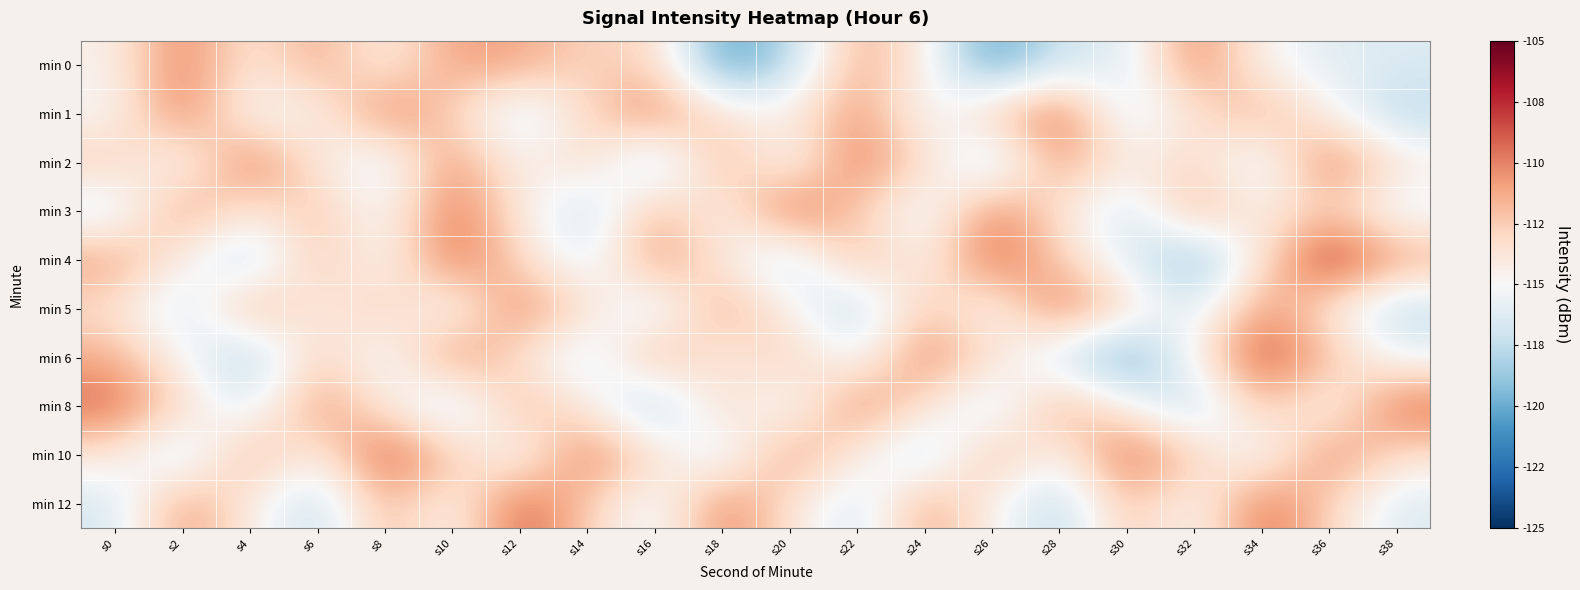

Reading left to right, list all the values displayed in this chart.

min 0: s0=-114.6	s2=-109.7	s4=-114.1	s6=-111.0	s8=-114.5	s10=-110.9	s12=-111.0	s14=-112.9	s16=-112.6	s18=-120.8	s20=-118.1	s22=-111.1	s24=-114.2	s26=-120.8	s28=-116.8	s30=-116.4	s32=-109.9	s34=-114.7	s36=-116.2	s38=-116.4
min 1: s0=-115.1	s2=-109.5	s4=-115.3	s6=-114.7	s8=-109.7	s10=-112.7	s12=-117.0	s14=-113.0	s16=-109.7	s18=-113.6	s20=-114.4	s22=-110.2	s24=-115.7	s26=-112.3	s28=-108.9	s30=-116.8	s32=-113.5	s34=-111.2	s36=-114.6	s38=-117.9
min 2: s0=-112.3	s2=-115.7	s4=-109.2	s6=-113.9	s8=-116.6	s10=-110.2	s12=-114.9	s14=-112.7	s16=-118.3	s18=-111.0	s20=-115.8	s22=-109.5	s24=-113.1	s26=-117.9	s28=-110.6	s30=-114.2	s32=-112.9	s34=-116.6	s36=-109.2	s38=-113.9
min 3: s0=-116.8	s2=-110.5	s4=-114.1	s6=-111.9	s8=-115.6	s10=-109.2	s12=-113.9	s14=-117.7	s16=-111.3	s18=-115.0	s20=-108.8	s22=-112.5	s24=-116.1	s26=-109.9	s28=-113.6	s30=-117.2	s32=-110.9	s34=-114.7	s36=-112.3	s38=-116.0
min 4: s0=-110.7	s2=-114.3	s4=-118.0	s6=-111.8	s8=-115.5	s10=-109.1	s12=-112.9	s14=-116.6	s16=-110.2	s18=-113.9	s20=-117.7	s22=-111.3	s24=-115.0	s26=-108.8	s28=-112.5	s30=-116.1	s32=-119.9	s34=-113.6	s36=-107.2	s38=-110.9
min 5: s0=-113.5	s2=-117.1	s4=-110.9	s6=-114.6	s8=-112.2	s10=-115.9	s12=-109.7	s14=-113.3	s16=-117.0	s18=-110.8	s20=-114.5	s22=-118.1	s24=-111.9	s26=-115.6	s28=-109.2	s30=-112.9	s32=-116.7	s34=-110.3	s36=-114.0	s38=-117.8
min 6: s0=-111.2	s2=-114.9	s4=-118.7	s6=-112.3	s8=-116.0	s10=-109.8	s12=-113.5	s14=-117.1	s16=-110.9	s18=-114.6	s20=-112.2	s22=-115.9	s24=-109.7	s26=-113.3	s28=-117.0	s30=-120.8	s32=-114.5	s34=-108.1	s36=-111.9	s38=-115.6
min 8: s0=-109.2	s2=-112.9	s4=-116.6	s6=-110.2	s8=-113.9	s10=-117.7	s12=-111.3	s14=-114.0	s16=-118.8	s18=-112.4	s20=-116.1	s22=-109.8	s24=-113.4	s26=-117.1	s28=-110.8	s30=-114.4	s32=-118.1	s34=-111.8	s36=-115.4	s38=-109.1
min 10: s0=-113.8	s2=-117.4	s4=-111.1	s6=-114.8	s8=-108.4	s10=-112.1	s12=-115.8	s14=-109.4	s16=-113.1	s18=-116.8	s20=-110.4	s22=-114.1	s24=-117.8	s26=-111.4	s28=-115.1	s30=-108.8	s32=-112.4	s34=-116.1	s36=-109.8	s38=-113.4
min 12: s0=-116.8	s2=-110.4	s4=-114.1	s6=-117.8	s8=-111.4	s10=-115.1	s12=-108.8	s14=-112.4	s16=-116.1	s18=-109.8	s20=-113.4	s22=-117.1	s24=-110.8	s26=-114.4	s28=-118.1	s30=-111.8	s32=-115.4	s34=-109.1	s36=-112.8	s38=-116.4